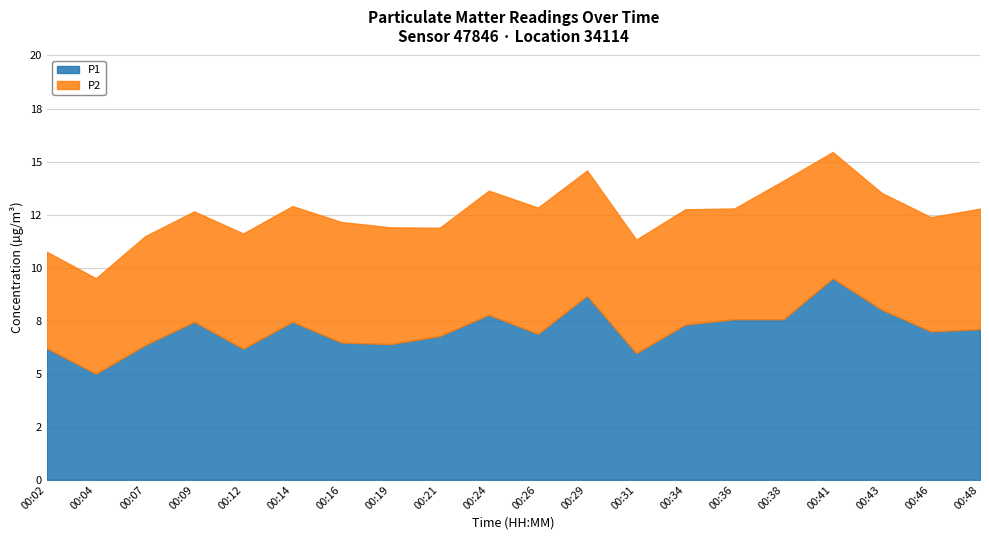

Which label corresponds to the smallest value in the chart?

00:04